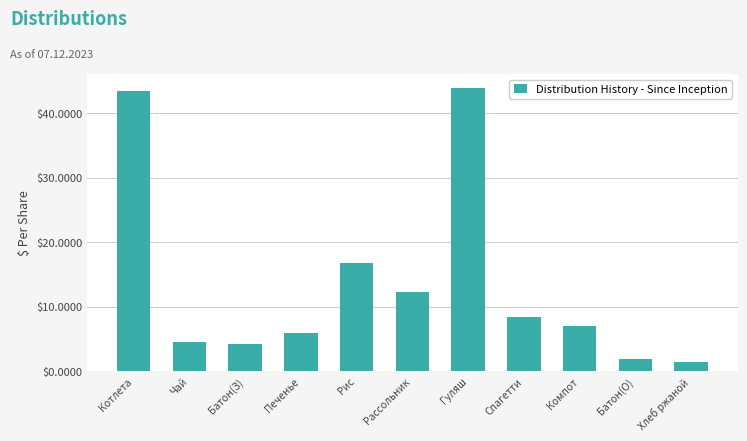

Reading right to left, extract all data points from this chart.

1.5	1.8	7.0	8.4	43.9	12.3	16.8	6.0	4.2	4.6	43.4